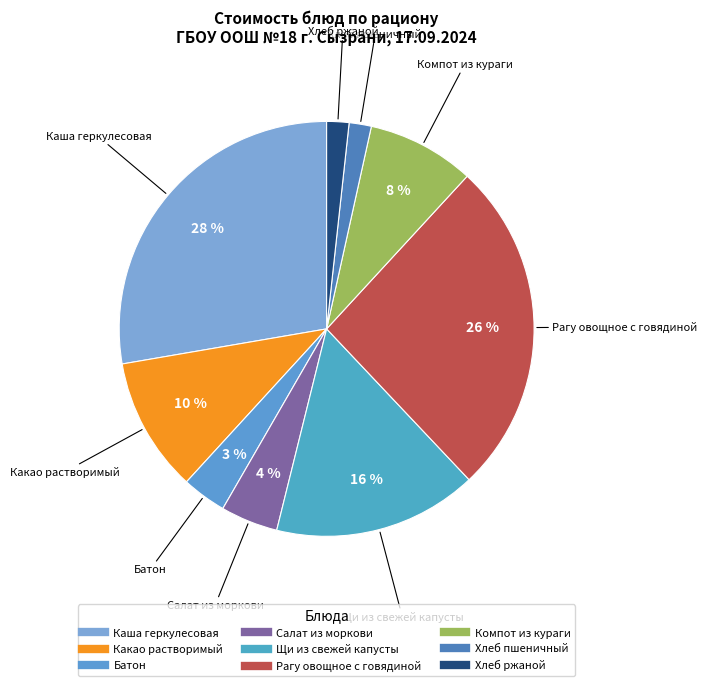

Do Компот из кураги and Рагу овощное с говядиной together represent more than half of the pie?

No